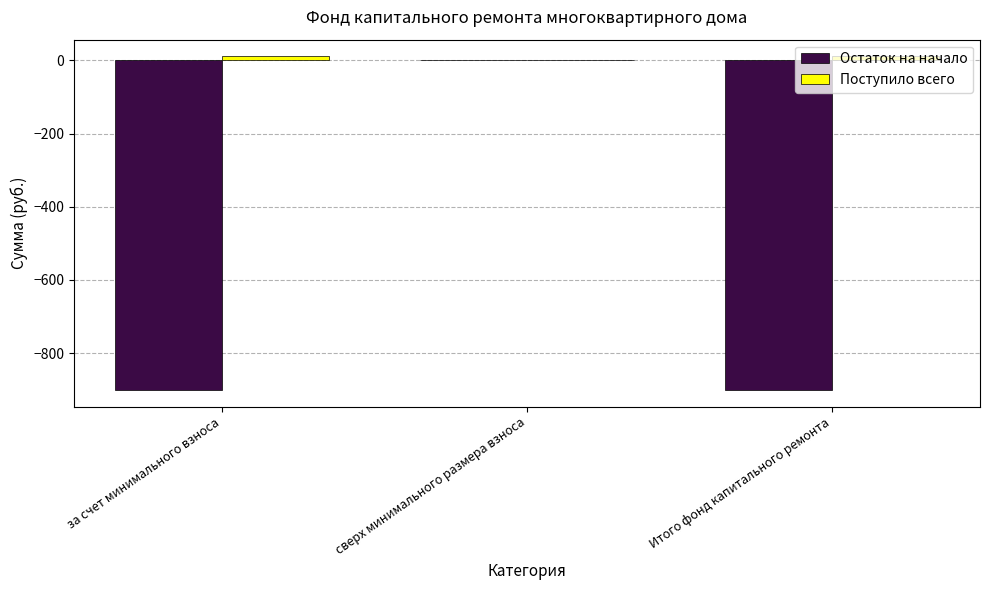

At which category is the sum across all series the highest?

сверх минимального размера взноса